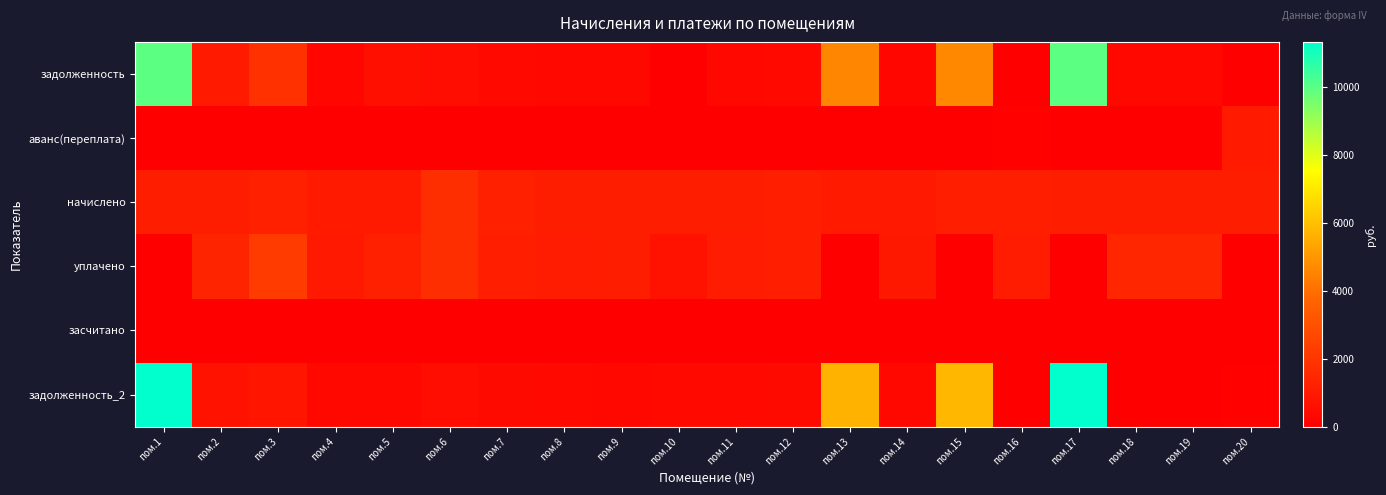

What is the greatest value displayed?

11324.4